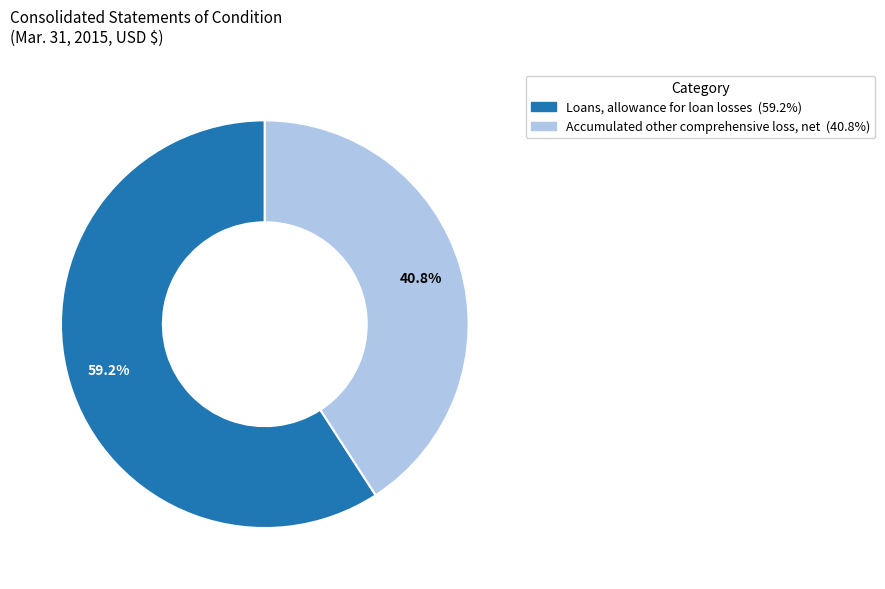

Which category has the smallest portion of the pie?

Accumulated other comprehensive loss, net